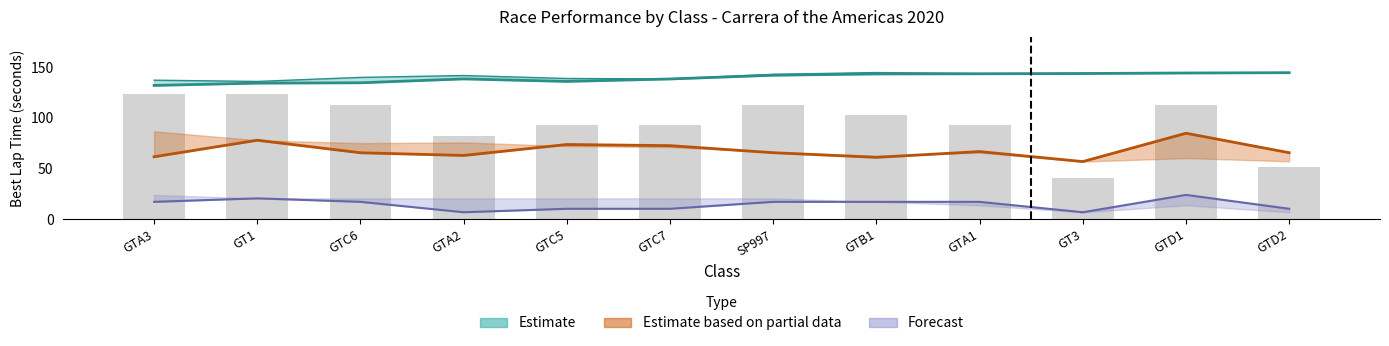

Reading right to left, what are all the values shown in this chart?

Best Lap time: GTD2=144.6	GTD1=144.4	GT3=143.8	GTA1=143.6	GTB1=143.4	SP997=142.1	GTC7=138.4	GTC5=136.0	GTA2=138.5	GTC6=134.7	GT1=134.3	GTA3=132.1
Best Lap time upper: GTD2=144.7	GTD1=144.4	GT3=143.8	GTA1=143.7	GTB1=144.8	SP997=143.0	GTC7=138.5	GTC5=138.9	GTA2=141.8	GTC6=140.0	GT1=136.0	GTA3=137.2
Average Speed: GTD2=65.6	GTD1=84.9	GT3=56.9	GTA1=66.8	GTB1=61.1	SP997=65.6	GTC7=72.6	GTC5=73.7	GTA2=62.9	GTC6=65.6	GT1=78.0	GTA3=61.6
Total Distance: GTD2=10.3	GTD1=24.0	GT3=6.9	GTA1=17.1	GTB1=17.1	SP997=17.1	GTC7=10.3	GTC5=10.3	GTA2=6.9	GTC6=17.1	GT1=20.6	GTA3=17.1